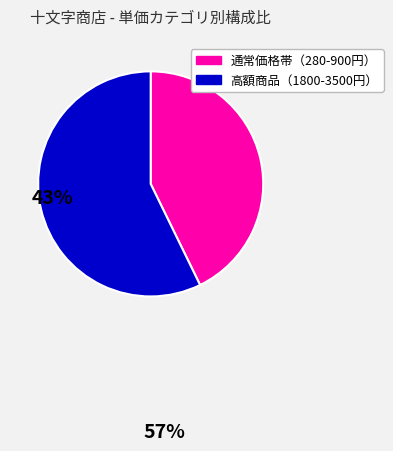

Is there a majority slice in this chart?

Yes